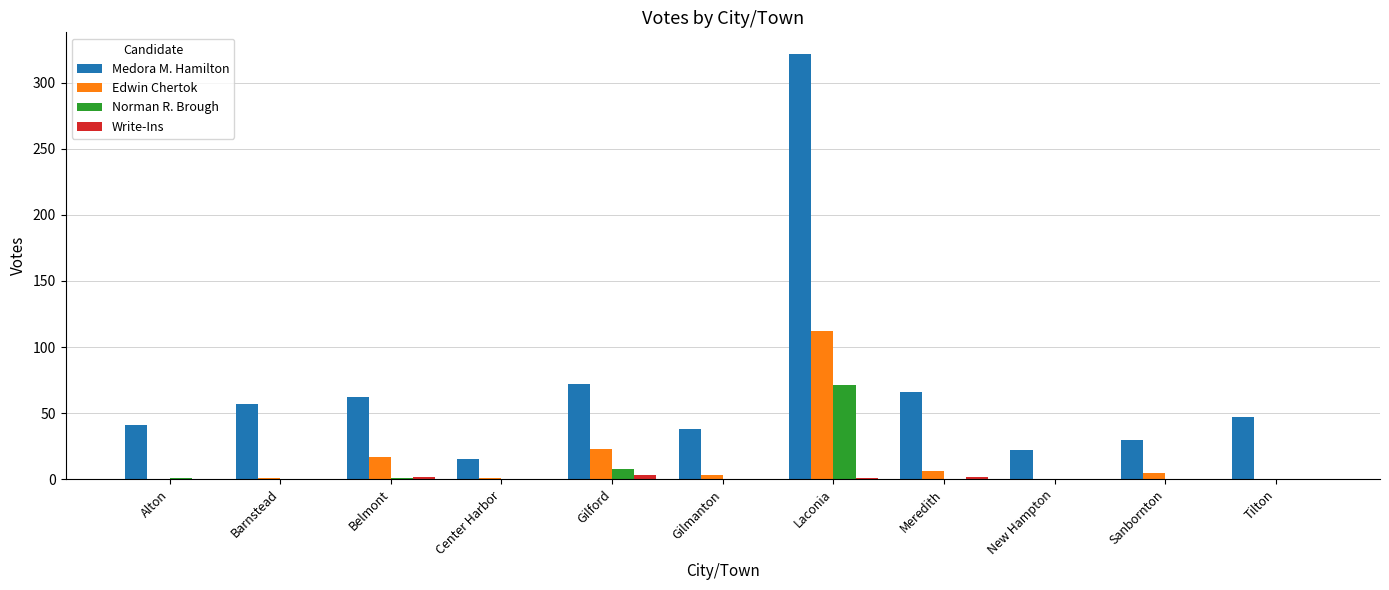

Is the value of Norman R. Brough at Meredith greater than the value of Medora M. Hamilton at Meredith?

No